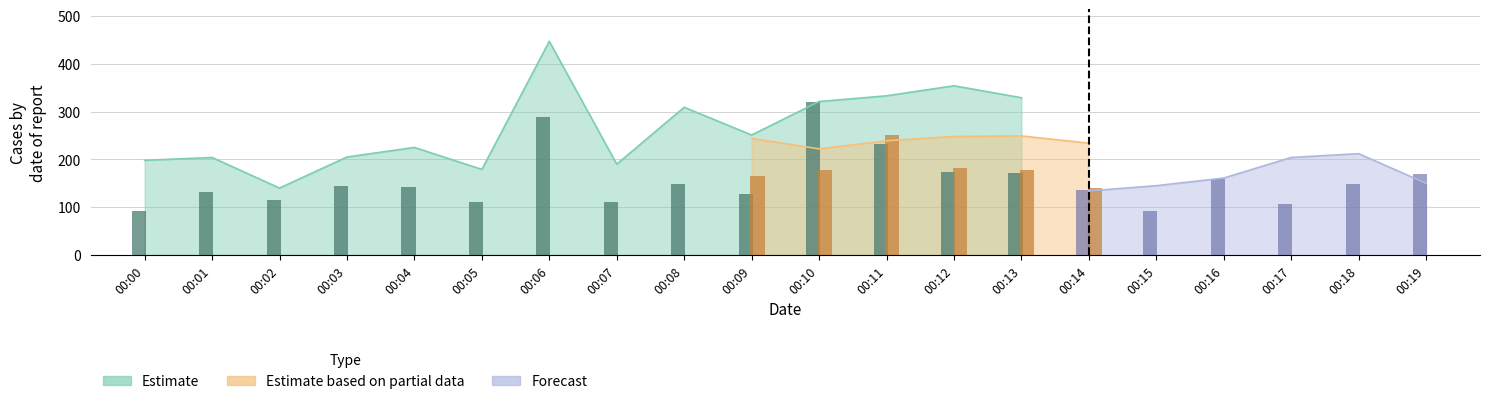

At which label is Estimate based on partial data closest to 221?

00:10